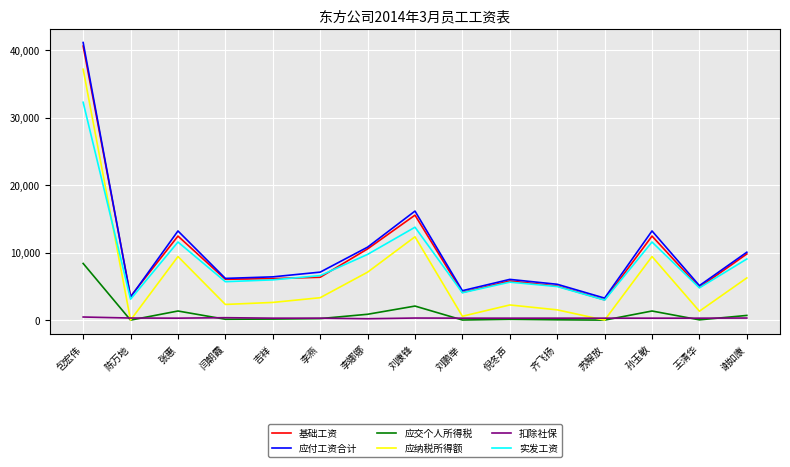

Does the chart have visible grid lines?

Yes